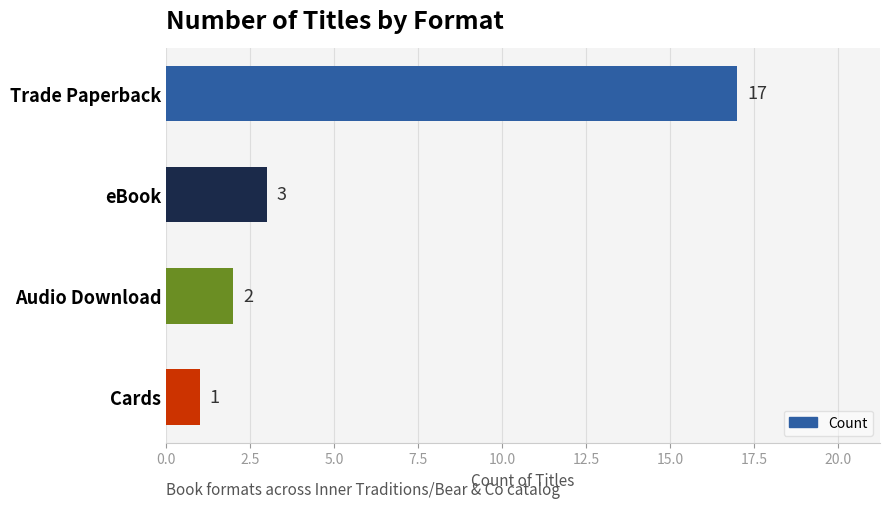

The value at Cards is 1. True or false?

True